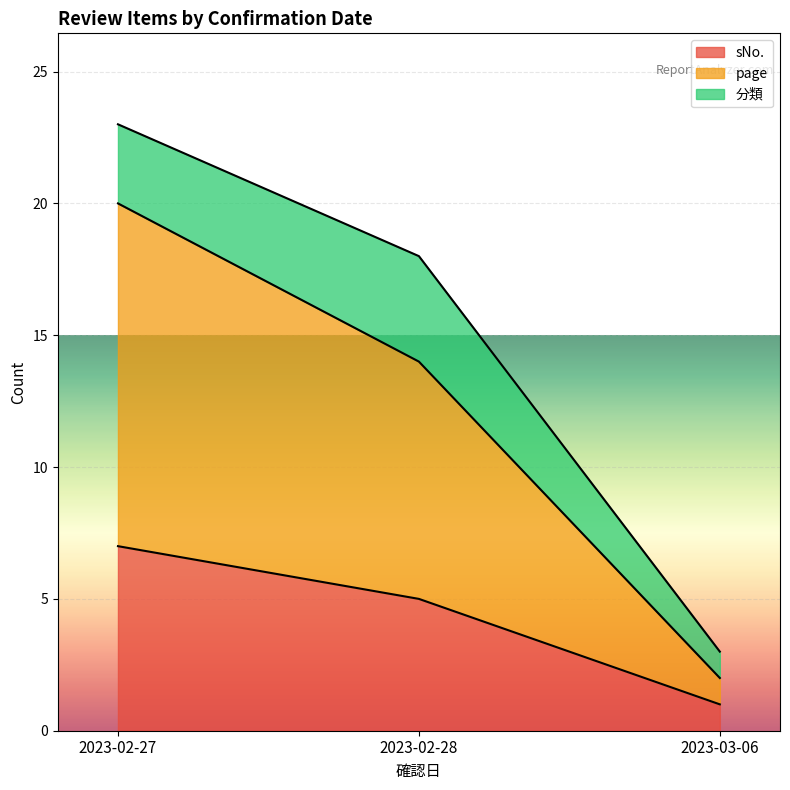

Which series has the largest total across all categories?

page